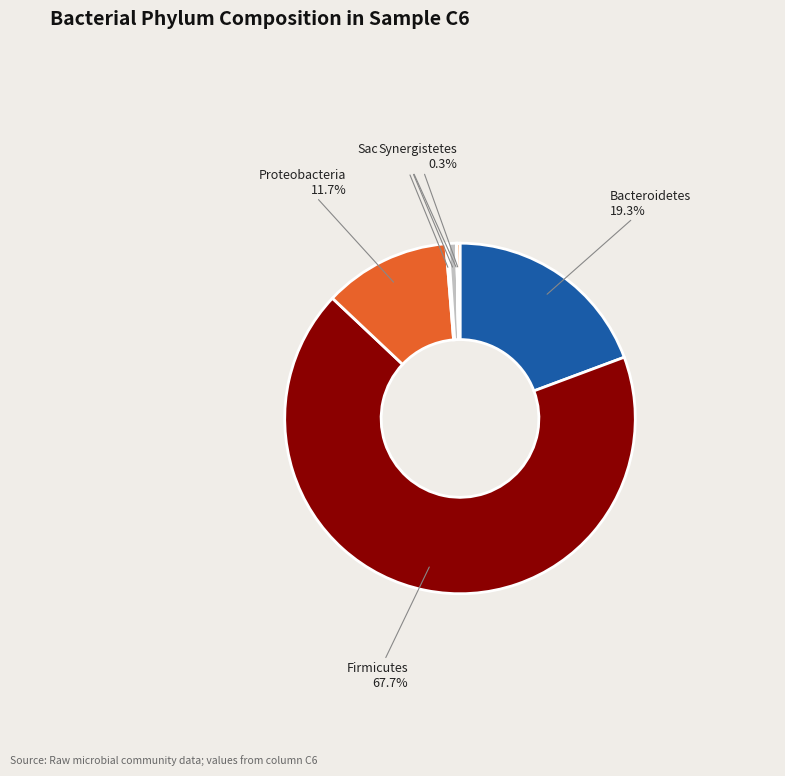

Is there any slice that represents more than half of the pie?

Yes